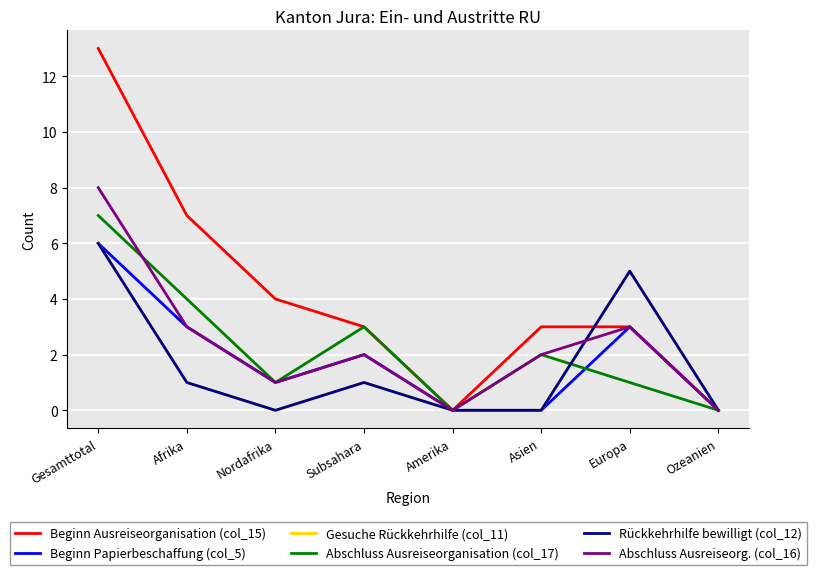

Reading left to right, list all the values displayed in this chart.

Beginn Ausreiseorganisation (col_15): Gesamttotal=13	Afrika=7	Nordafrika=4	Subsahara=3	Amerika=0	Asien=3	Europa=3	Ozeanien=0
Beginn Papierbeschaffung (col_5): Gesamttotal=6	Afrika=3	Nordafrika=1	Subsahara=2	Amerika=0	Asien=0	Europa=3	Ozeanien=0
Gesuche Rückkehrhilfe (col_11): Gesamttotal=6	Afrika=1	Nordafrika=0	Subsahara=1	Amerika=0	Asien=0	Europa=5	Ozeanien=0
Abschluss Ausreiseorganisation (col_17): Gesamttotal=7	Afrika=4	Nordafrika=1	Subsahara=3	Amerika=0	Asien=2	Europa=1	Ozeanien=0
Rückkehrhilfe bewilligt (col_12): Gesamttotal=6	Afrika=1	Nordafrika=0	Subsahara=1	Amerika=0	Asien=0	Europa=5	Ozeanien=0
Abschluss Ausreiseorg. (col_16): Gesamttotal=8	Afrika=3	Nordafrika=1	Subsahara=2	Amerika=0	Asien=2	Europa=3	Ozeanien=0